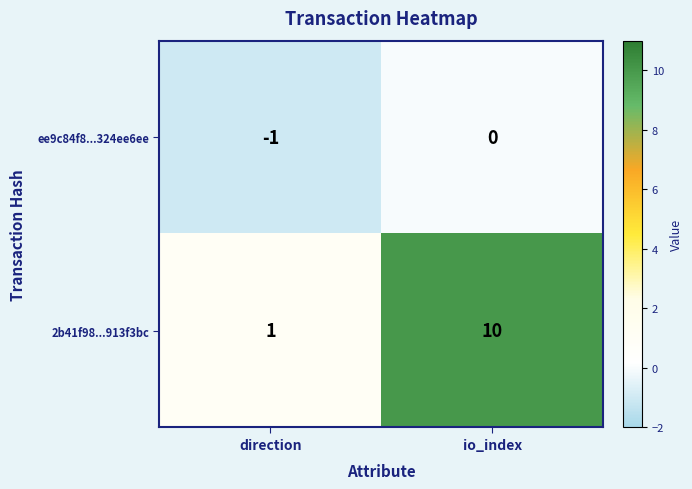

What is the smallest value displayed?

-1